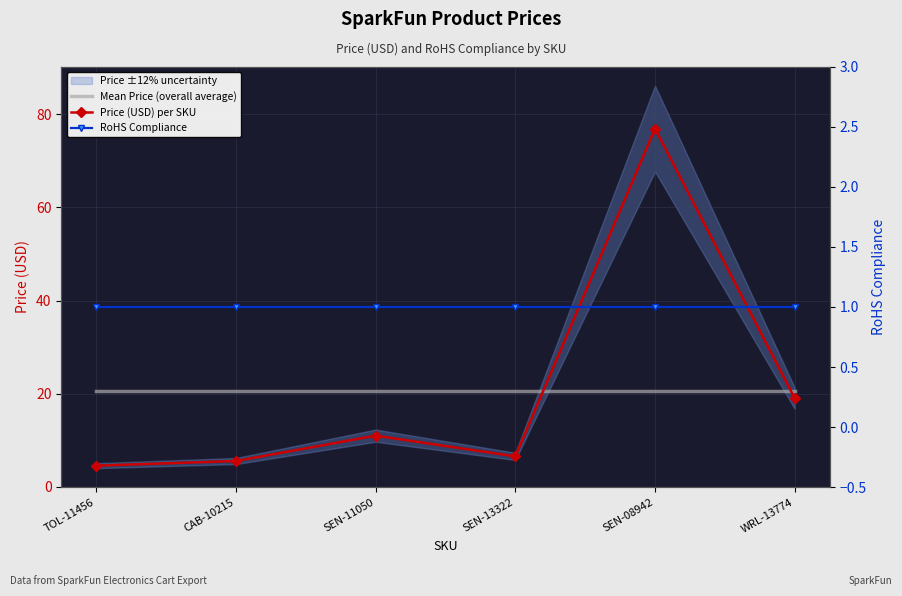

True or false: Mean Price (overall average) has more than 1 points higher than both neighbors.

False